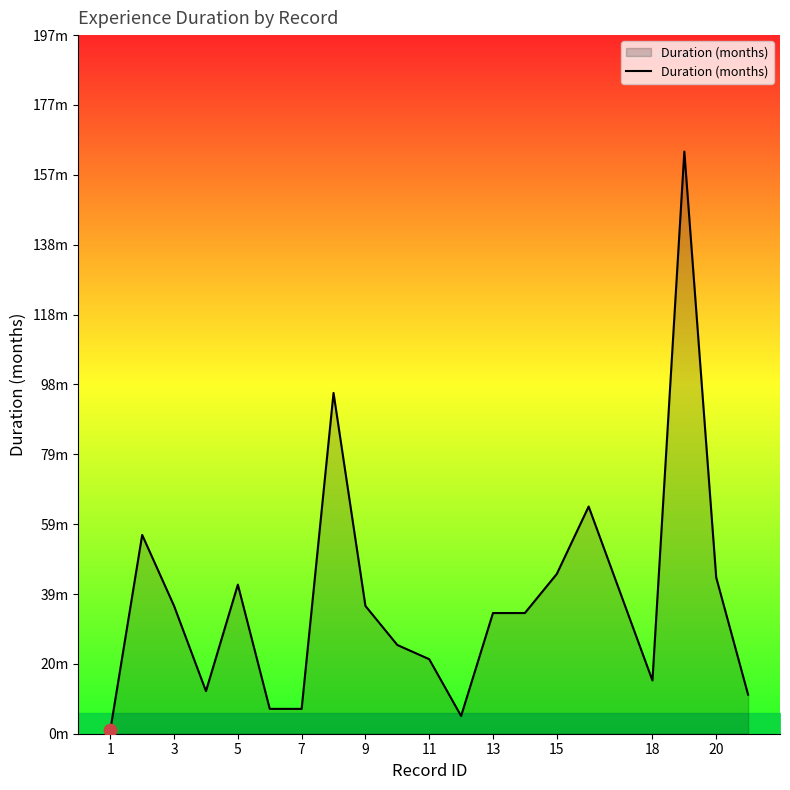

Does the chart have visible grid lines?

No